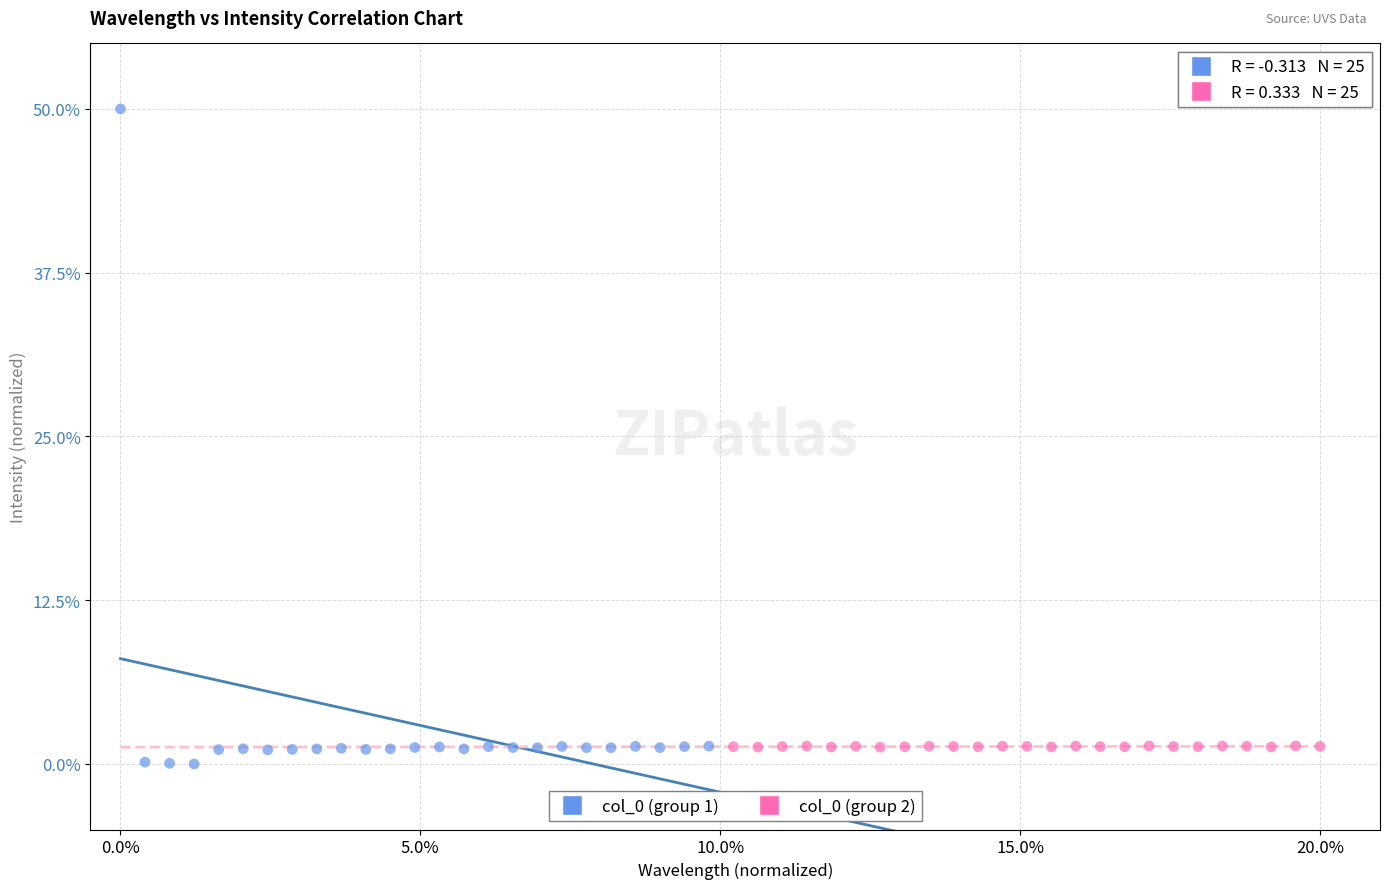

Which series has the largest Y range (max minus min)?

col_0 (group 1)